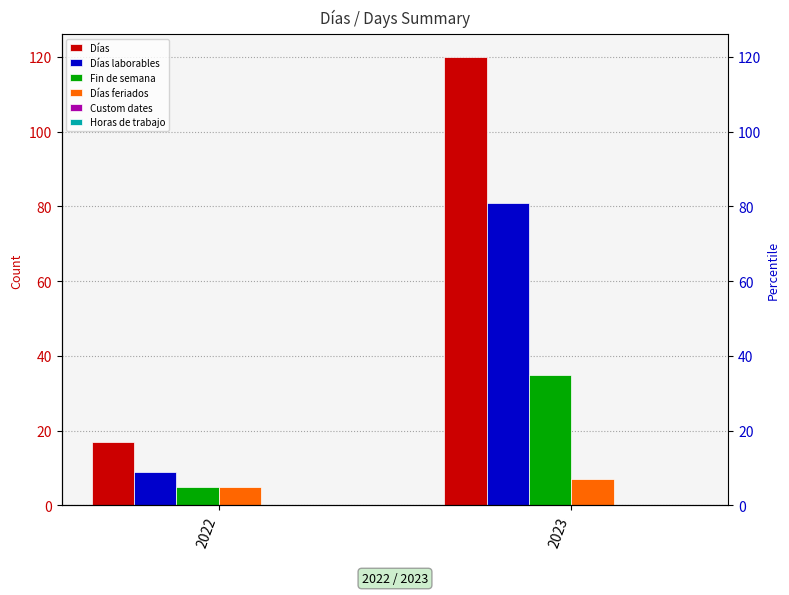

How many Días laborables values are between 9 and 81?

2